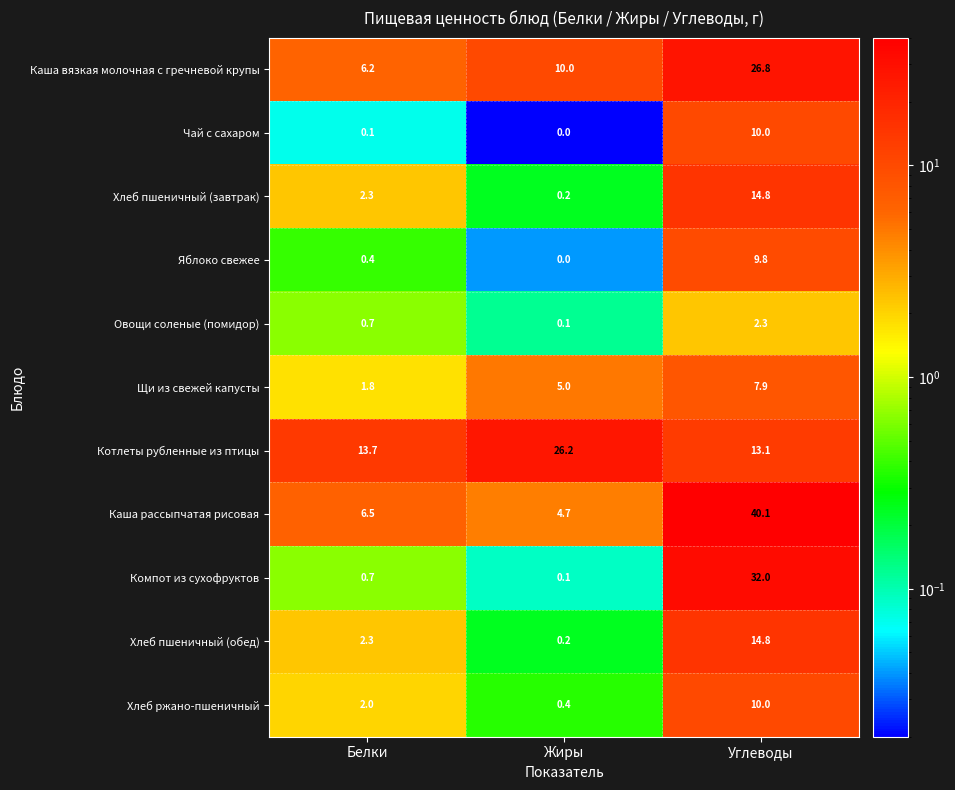

At which category is the sum across all series the highest?

Углеводы